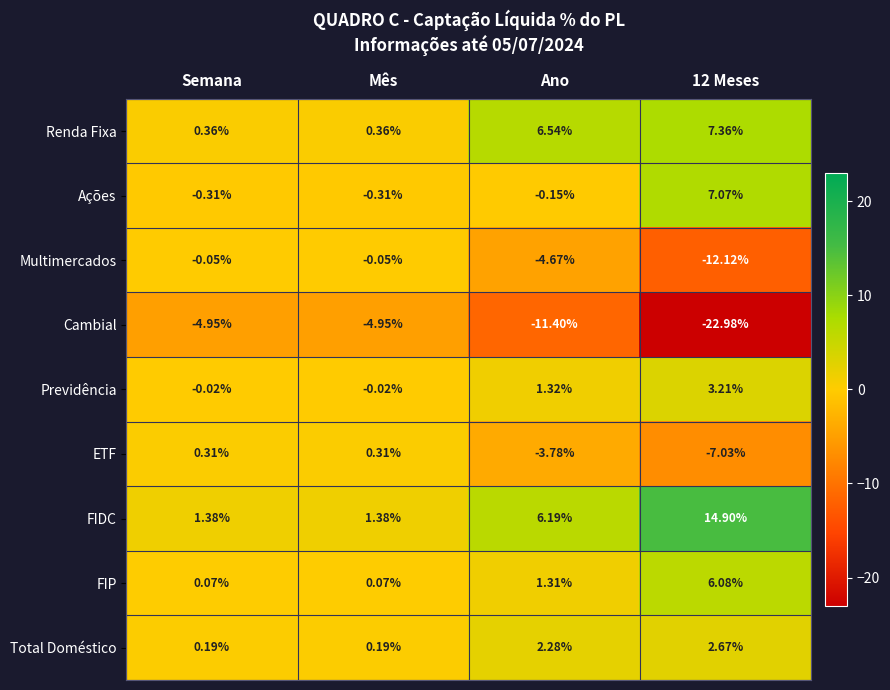

Between Semana and Ano, which series saw the biggest shift?

Cambial